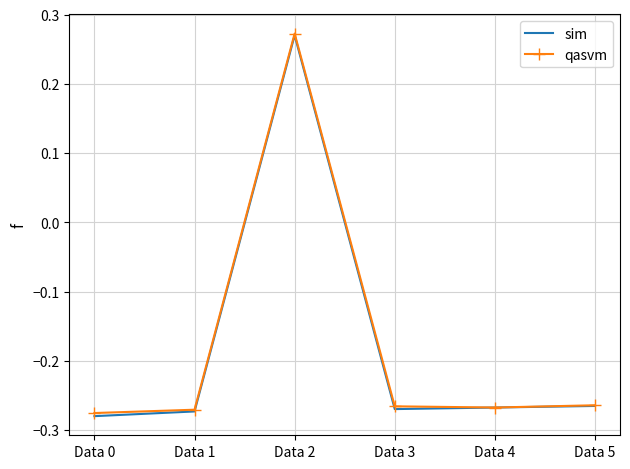

At which category does the chart reach its peak across all series?

Data 2